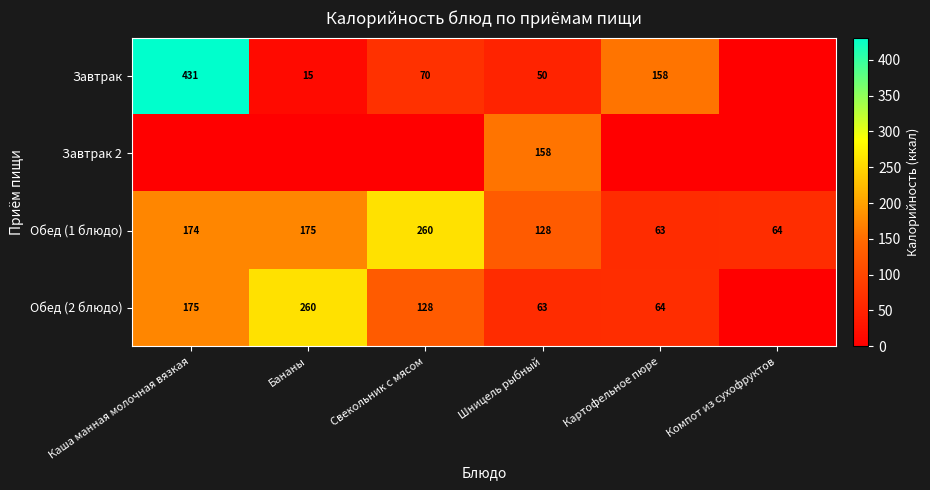

True or false: Обед (2 блюдо) has a value of 175 at Каша манная молочная вязкая.

True